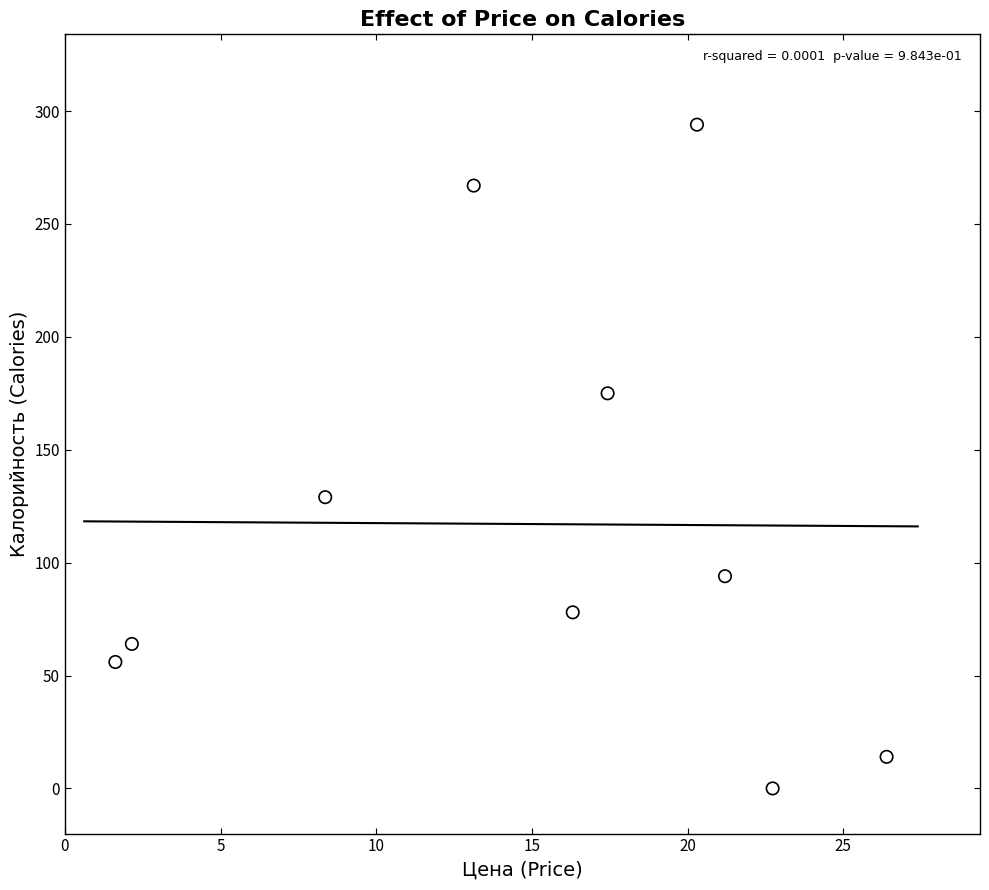

What Y value in the scatter plot is closest to 147?

129